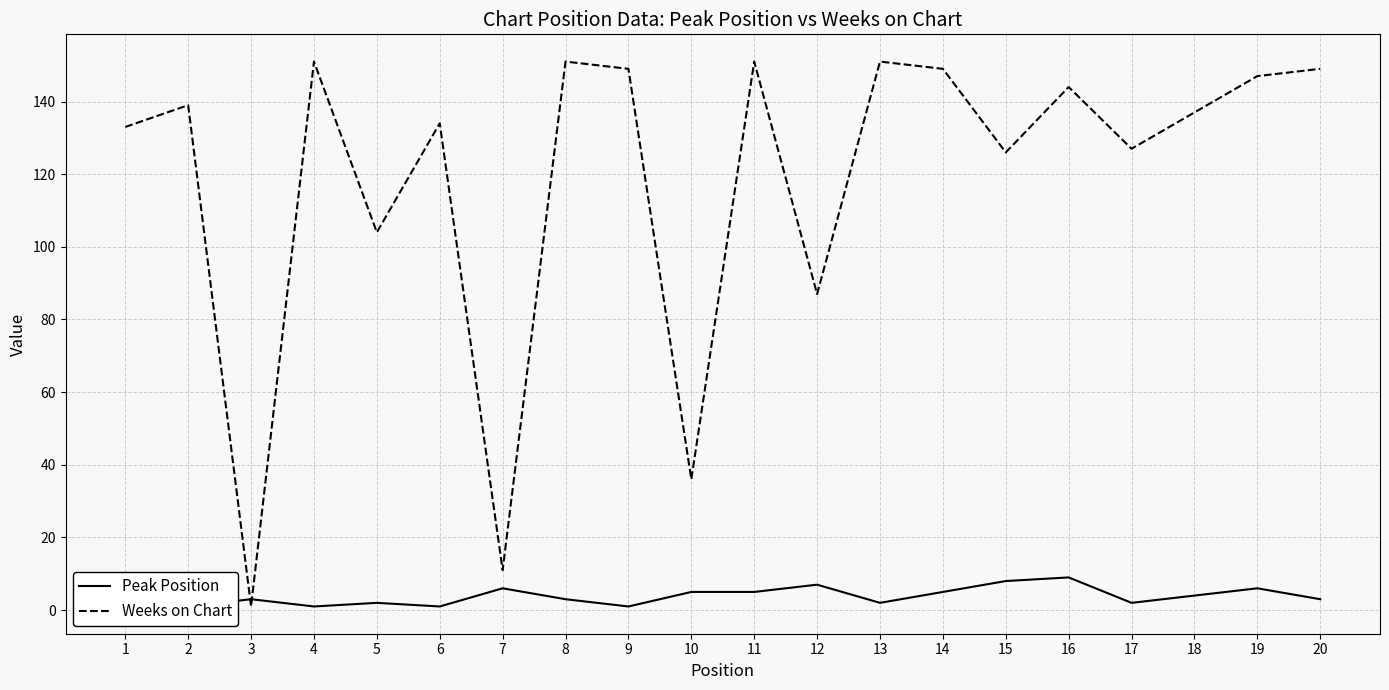

What is the difference between the highest and lowest values at 14?

144